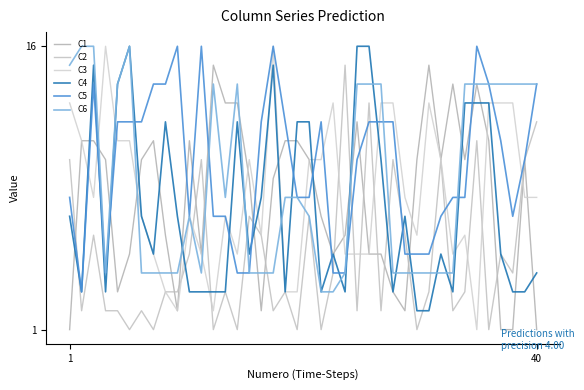

At how many categories does at least one series exceed 8?

39